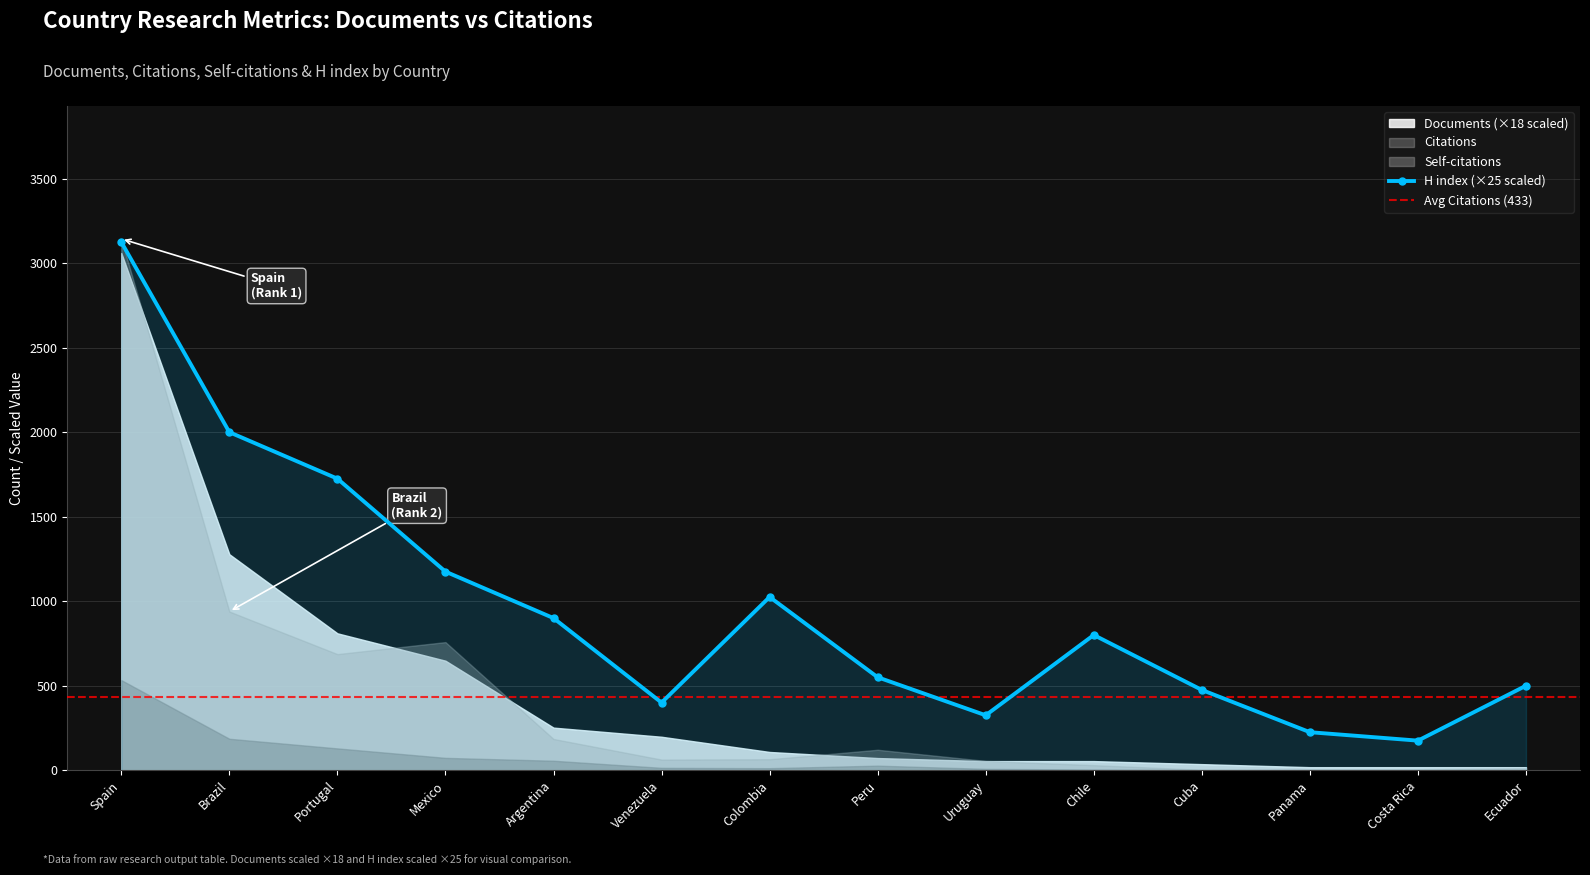

What is the value of the Self-citations point at the 6th from the left?

14